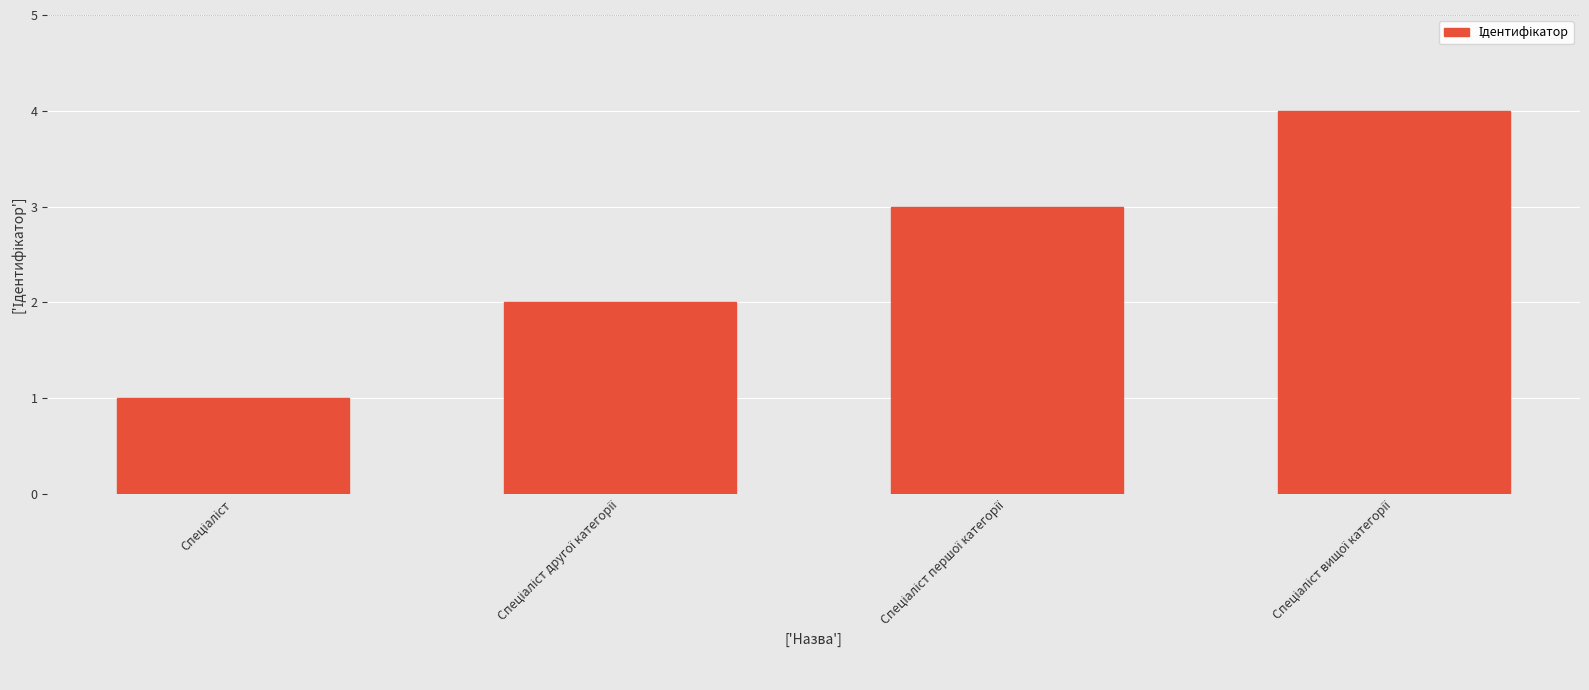

What is the sum of all values?

10